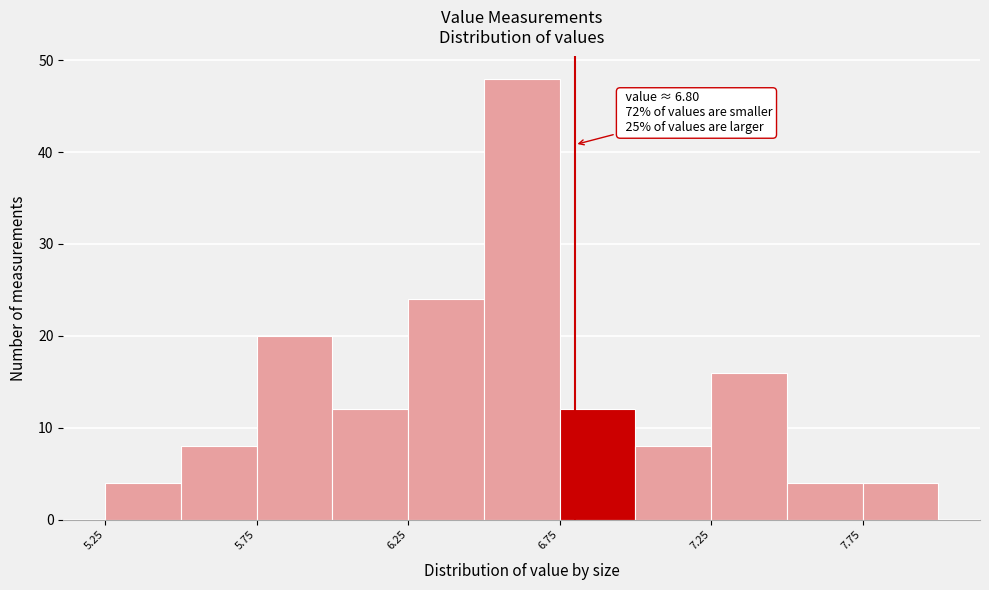

Over which range of the x-axis is the bar tallest?

6.50 to 6.75